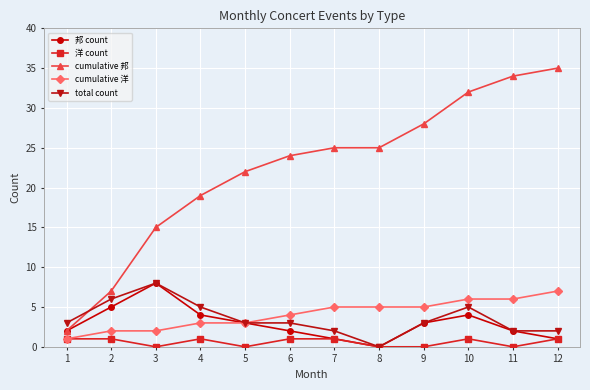

Does the chart have visible grid lines?

Yes